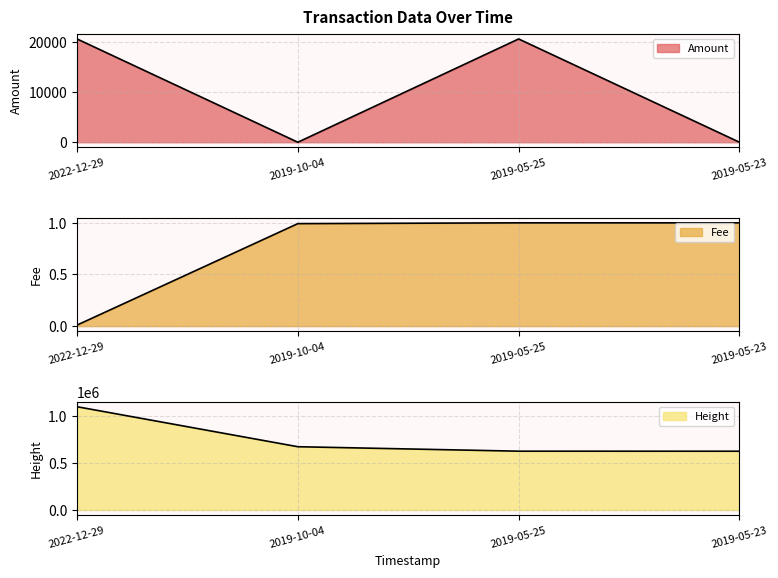

True or false: Height line and Fee line intersect in this chart.

False